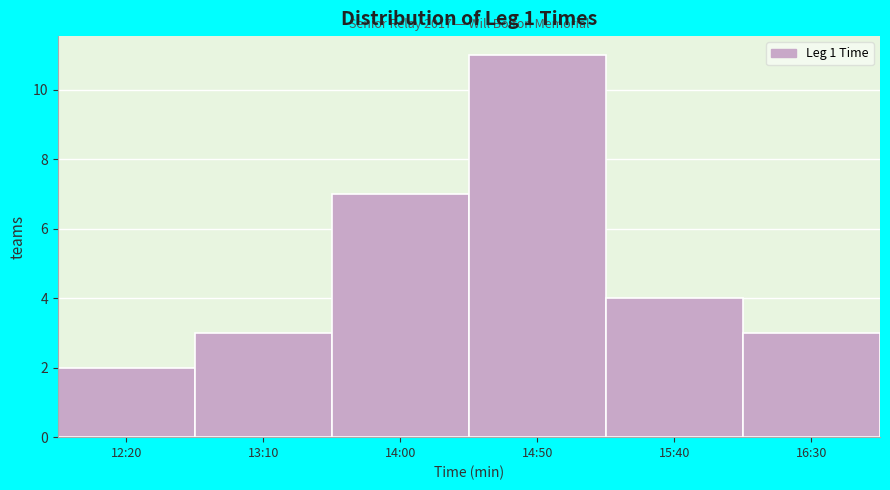

Reading left to right, extract all data points from this chart.

12:20=2	13:10=3	14:00=7	14:50=11	15:40=4	16:30=3